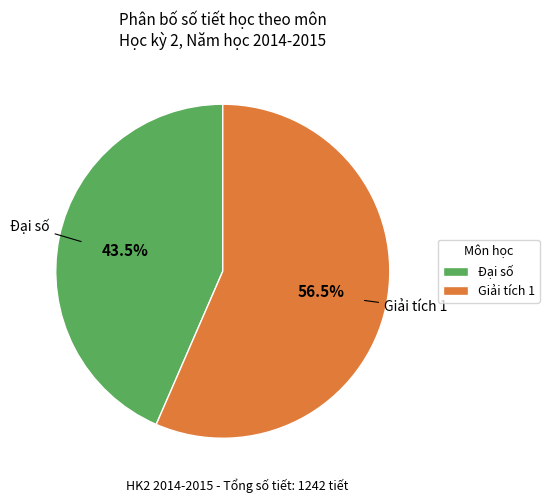

Is it true that Đại số is 2% of the pie?

False